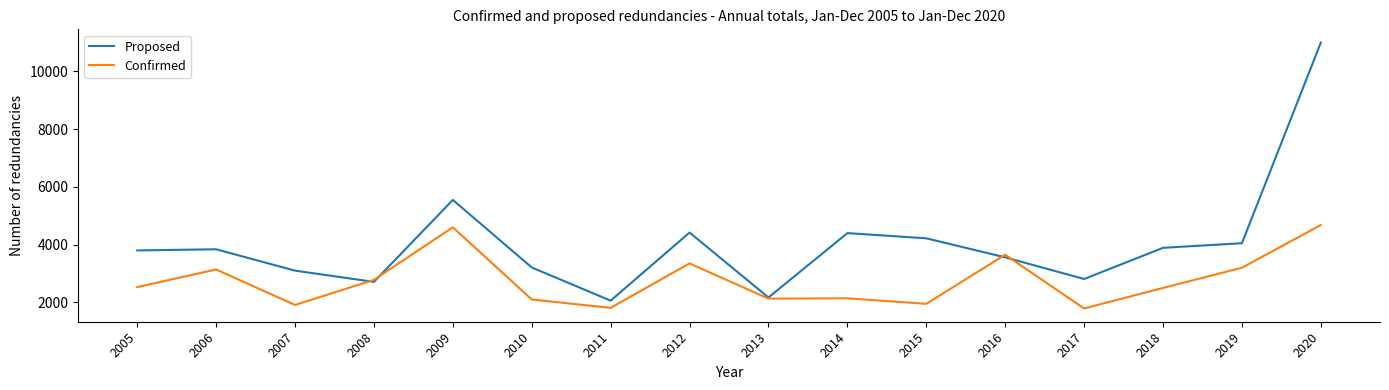

Which series has the largest range (max minus min)?

Proposed